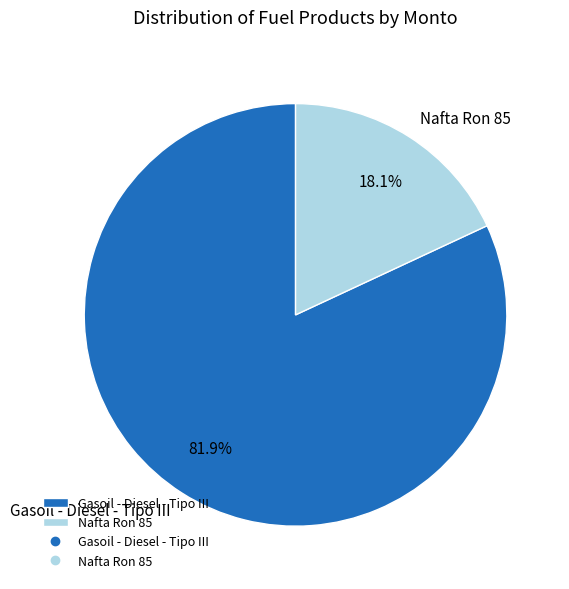

Is there any slice that represents more than half of the pie?

Yes